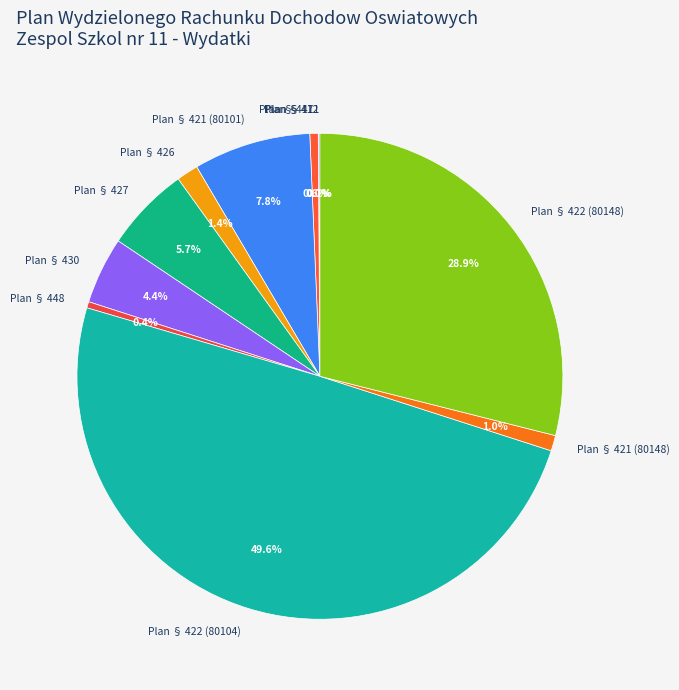

Does Plan § 421 (80148) represent more than half of the total?

No